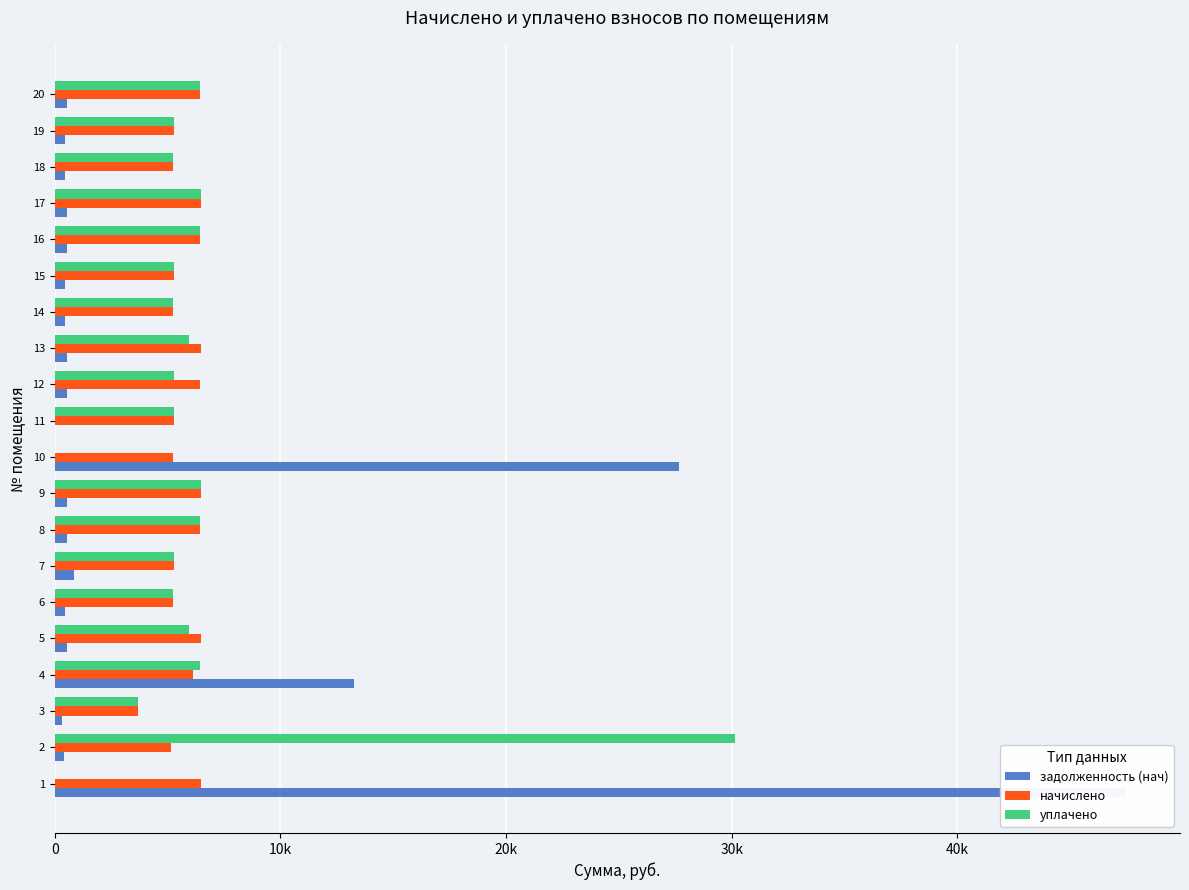

At 13, list the series in order from largest to smallest.

начислено, уплачено, задолженность (нач)